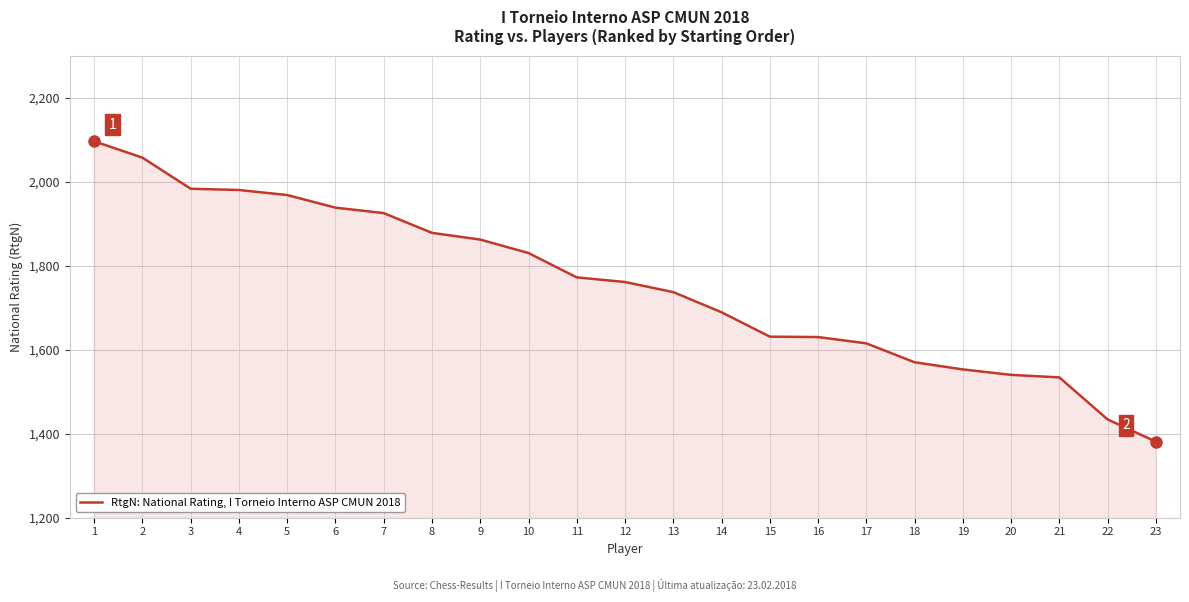

The value at 13 is 2416. True or false?

False